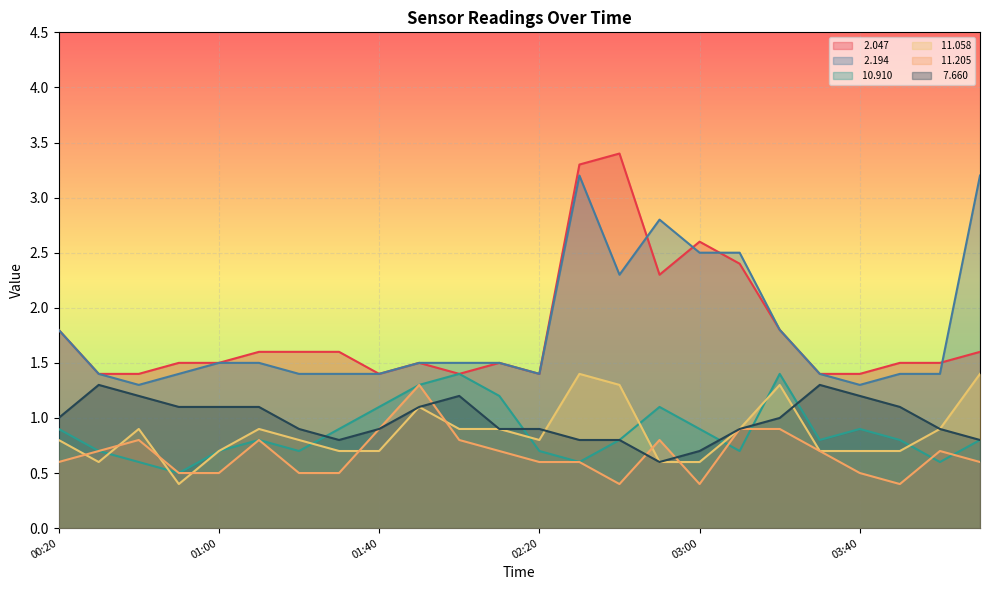

Where do  11.058 and   7.660 first cross each other?

02:20 and 02:30